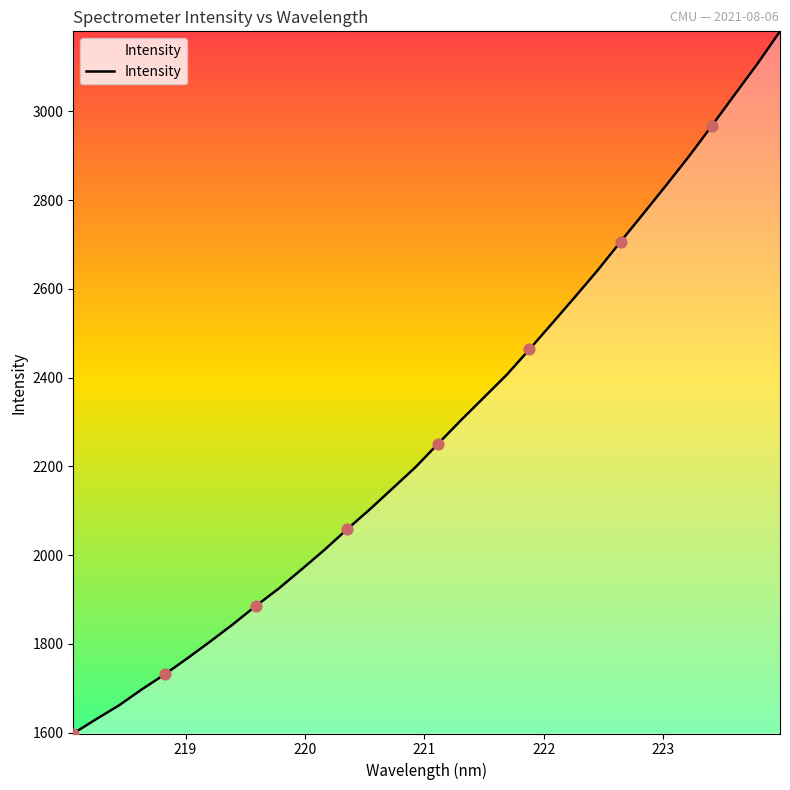

What is the maximum value shown in the chart?

3180.6